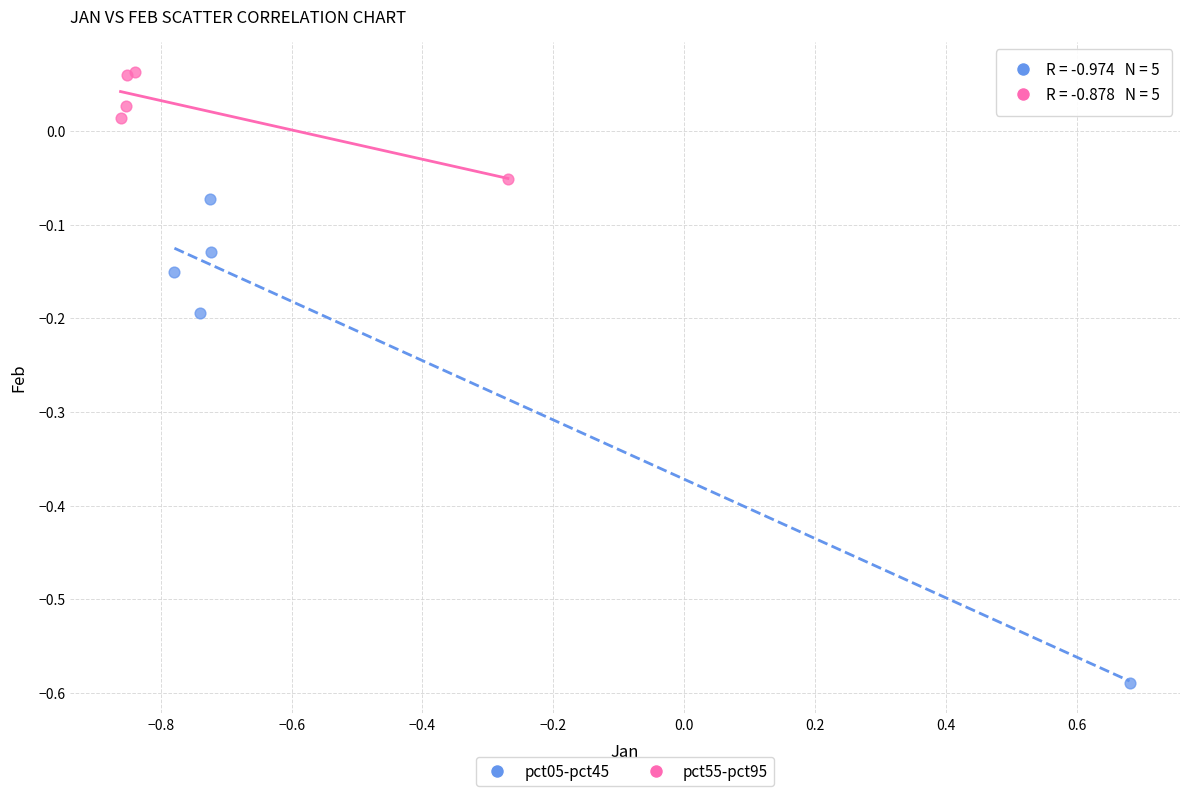

What are all the series names shown in the legend?

pct05-pct45, pct55-pct95